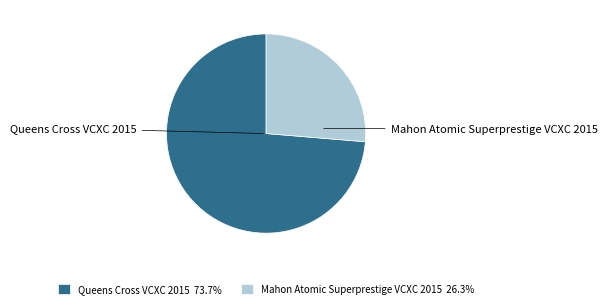

How many segments does this pie chart have?

2